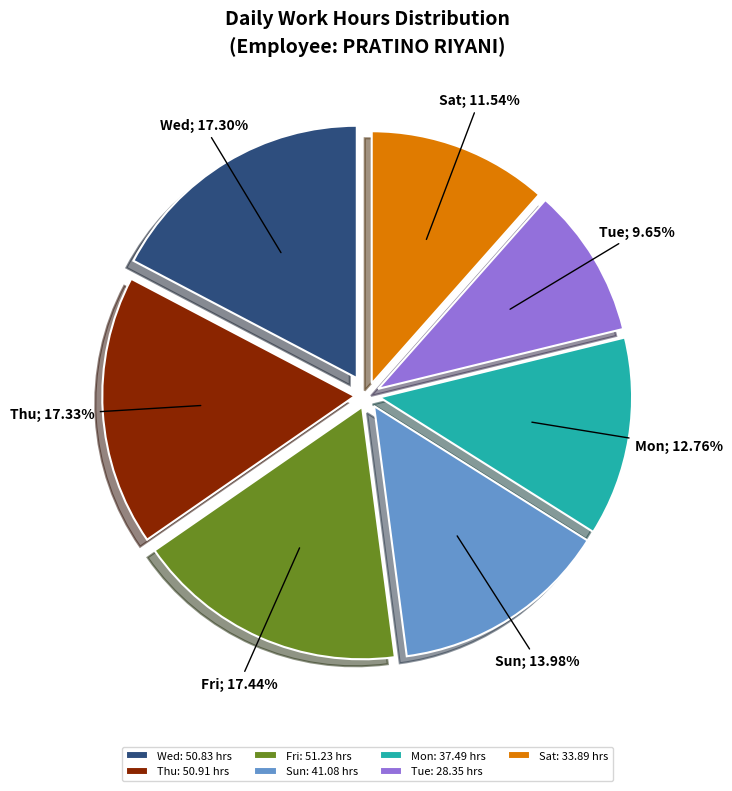

Does any single category account for the majority?

No